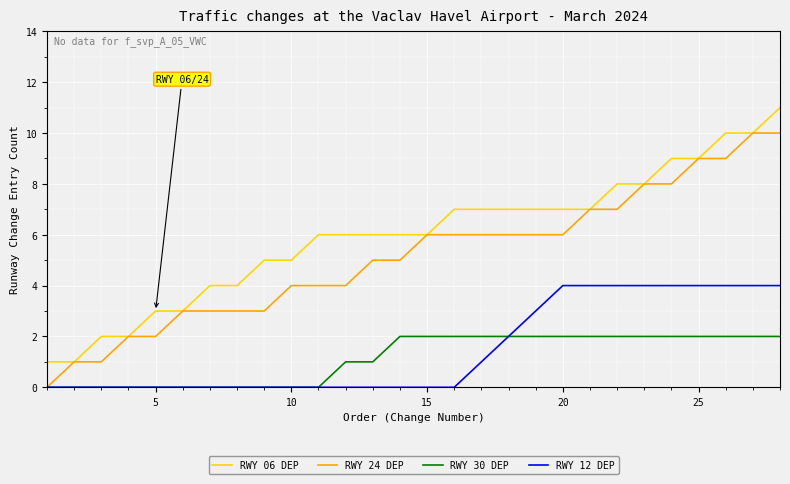

Which series has the largest total across all categories?

RWY 06 DEP